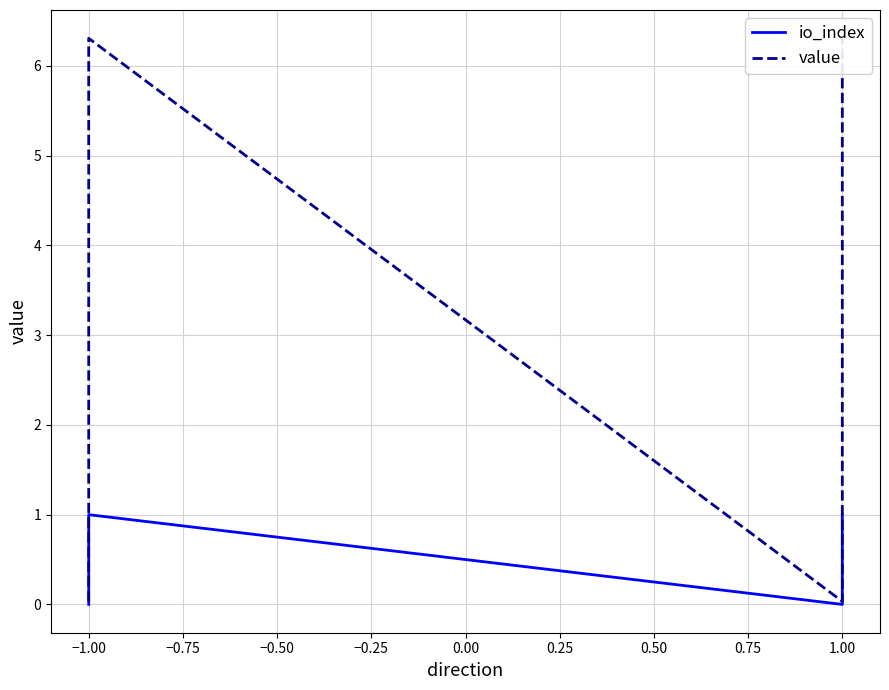

Does the chart display data point markers on the line(s)?

No